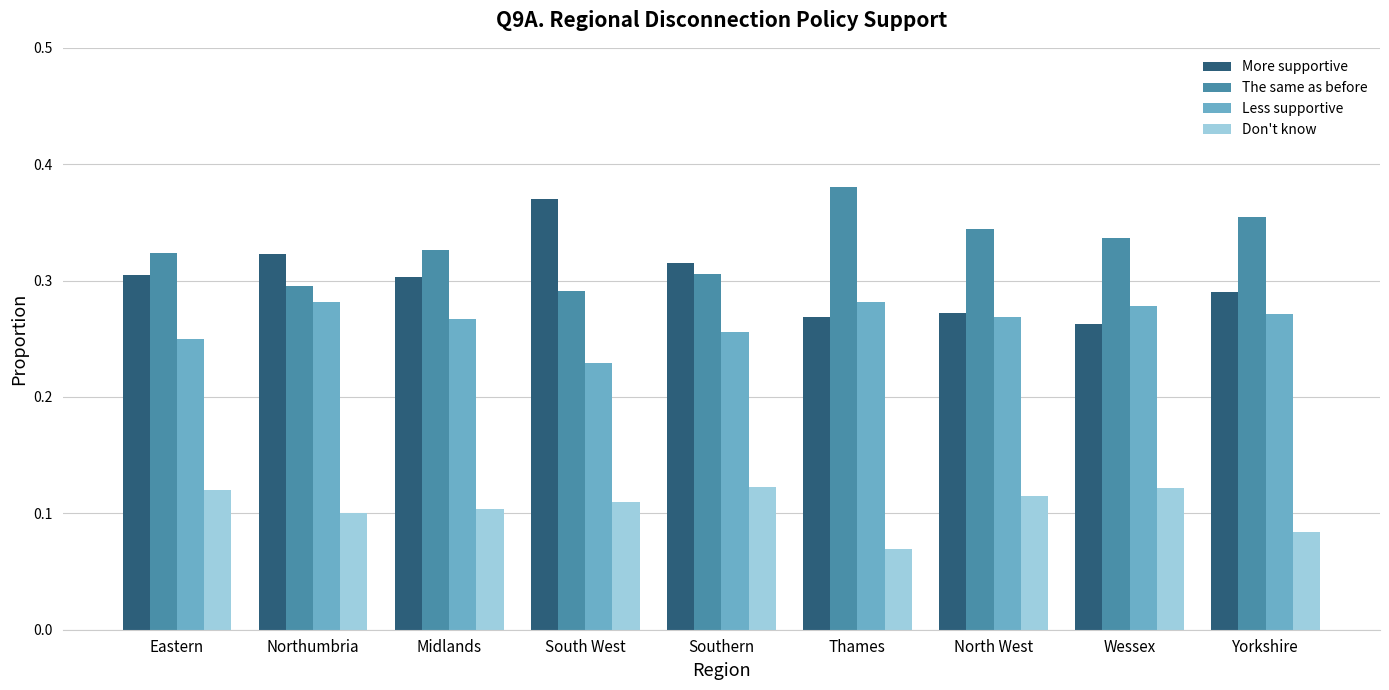

How many data points does each series have?

9